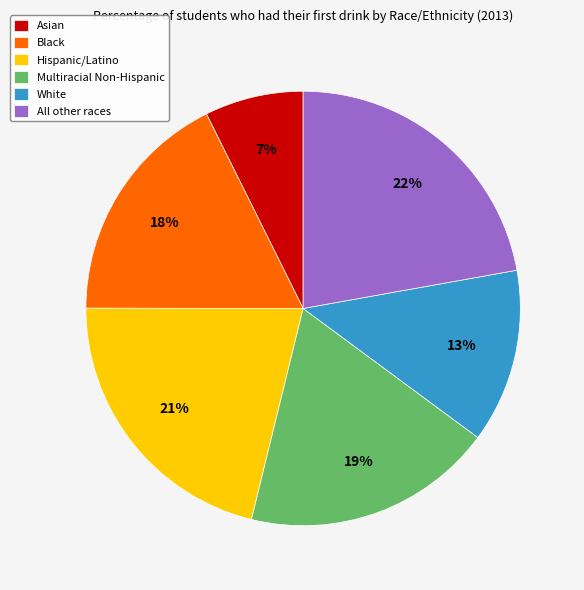

Does any single category account for the majority?

No